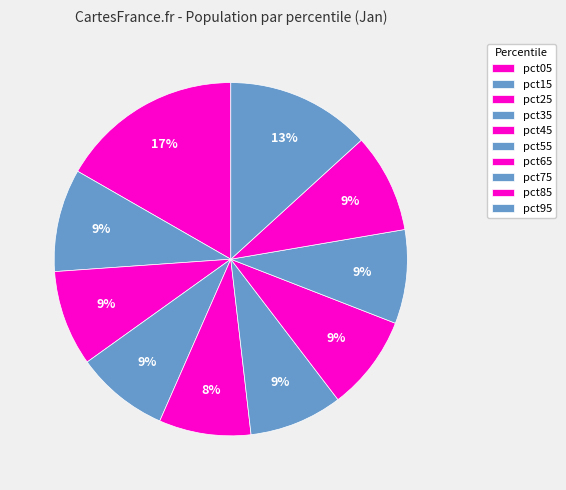

True or false: pct25 accounts for 21% of the total.

False